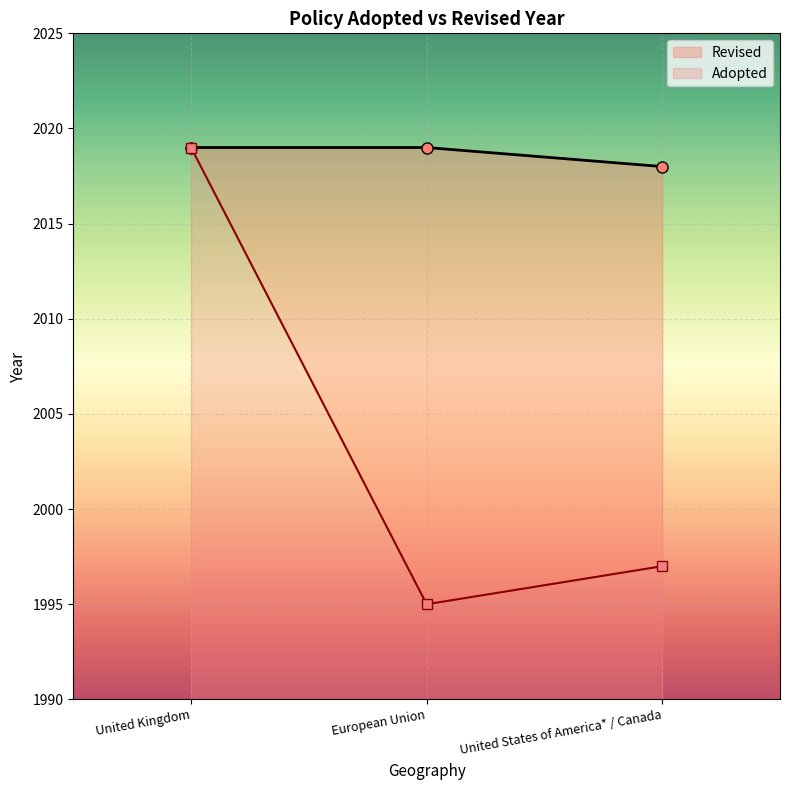

At which label is the value closest to 2018?

United States of America* / Canada